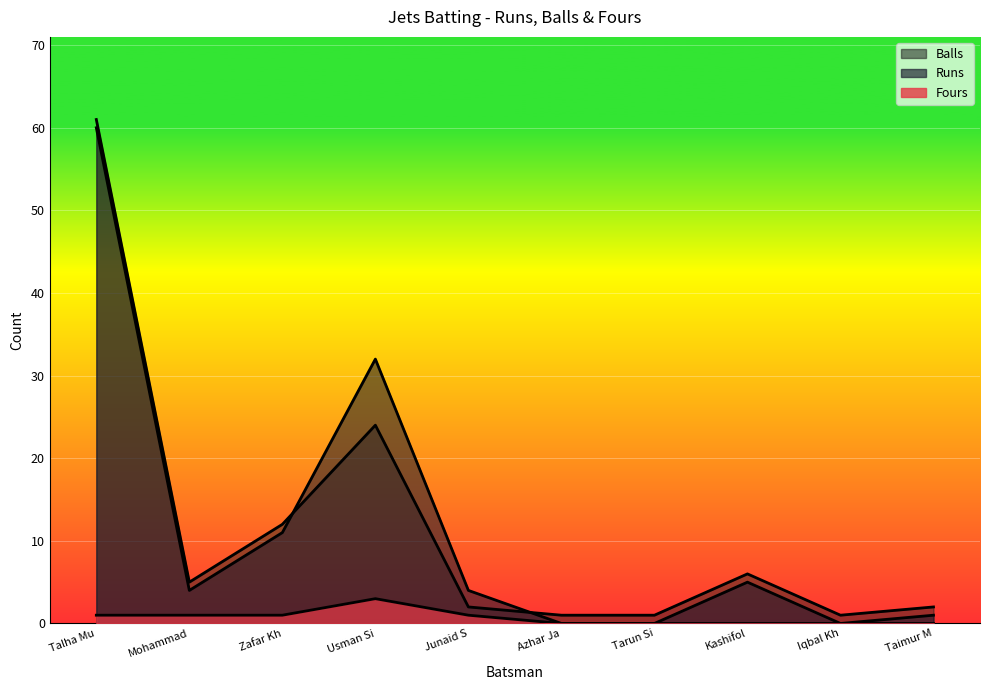

In Fours, how many points are higher than both neighbors (excluding endpoints)?

1